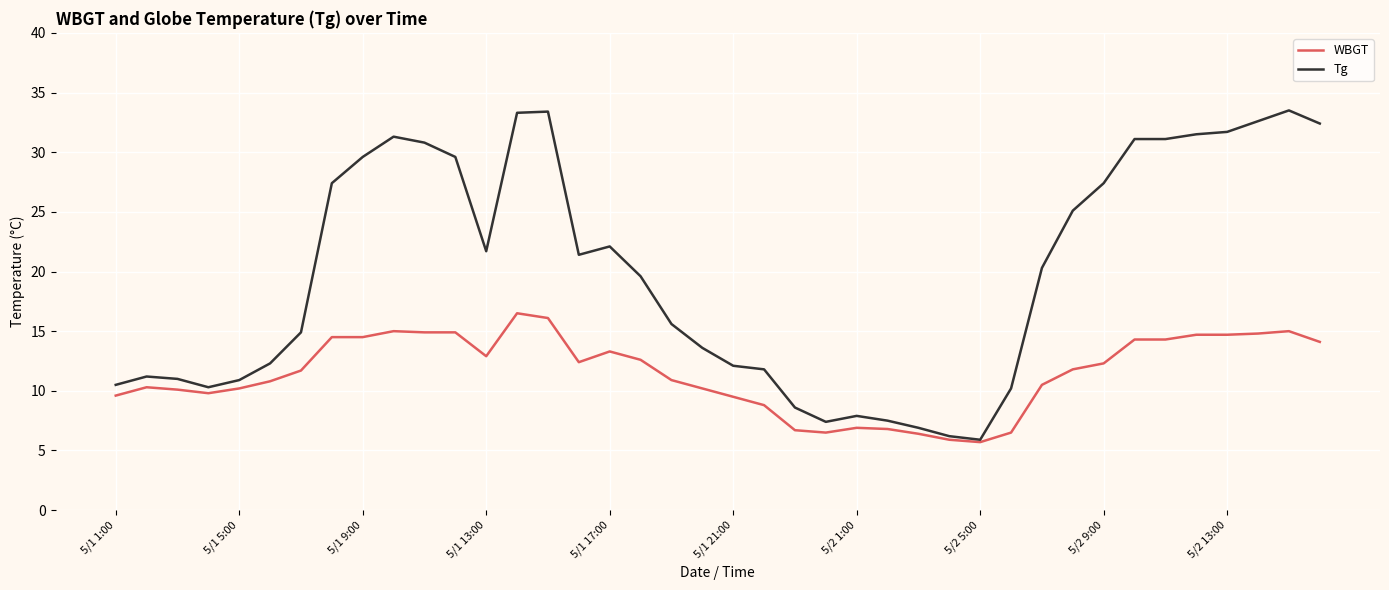

True or false: Tg has more than 1 points higher than both neighbors.

True